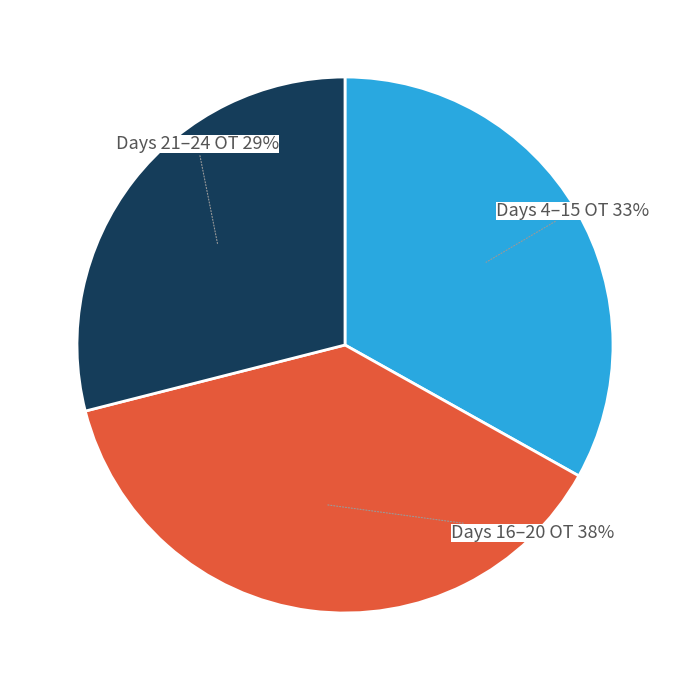

To the nearest percent, what is the average slice percentage?

33%